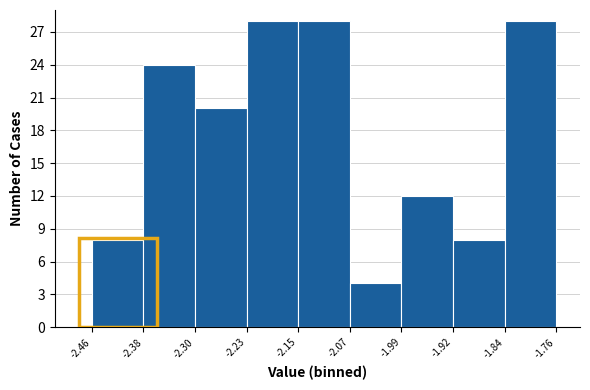

How tall is the bar that spans -2.30 to -2.23 on the x-axis? The values are not printed on the chart, so give them approximately, as read against the axis.

20